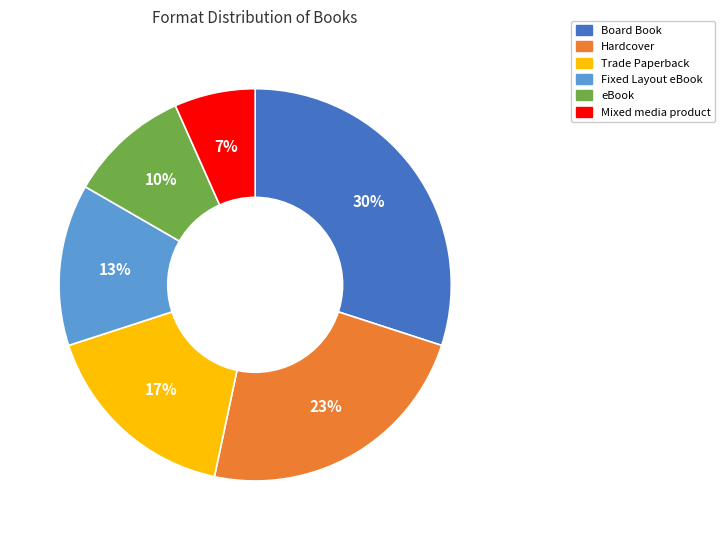

Which has a higher value, Hardcover or Board Book?

Board Book